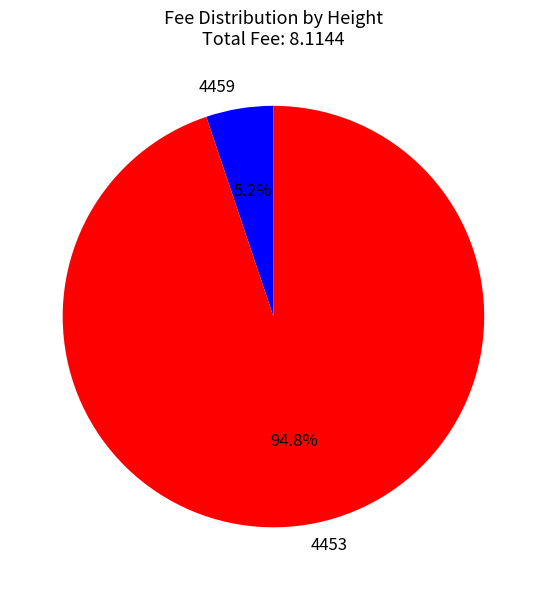

Is 4459 the majority of the pie?

No